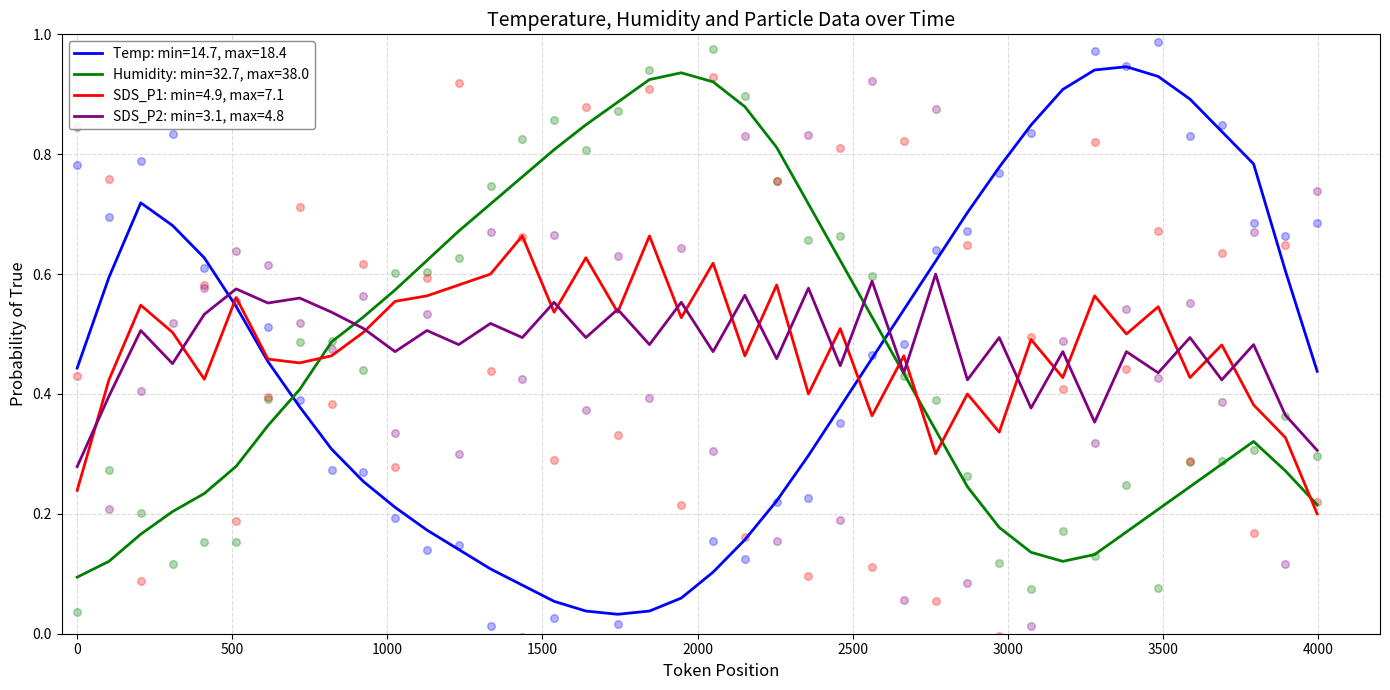

Which series has the largest total across all categories?

SDS_P2